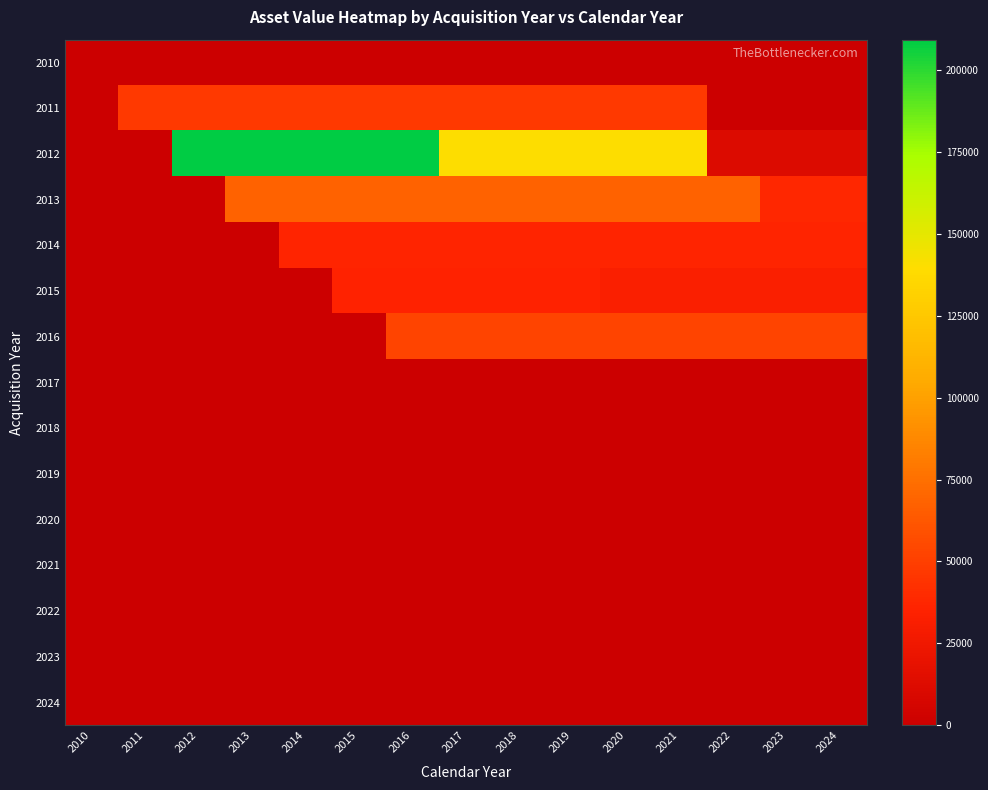

List the series in order of their peak value, lowest first.

2017, 2018, 2019, 2020, 2021, 2022, 2023, 2024, 2010, 2015, 2014, 2011, 2016, 2013, 2012